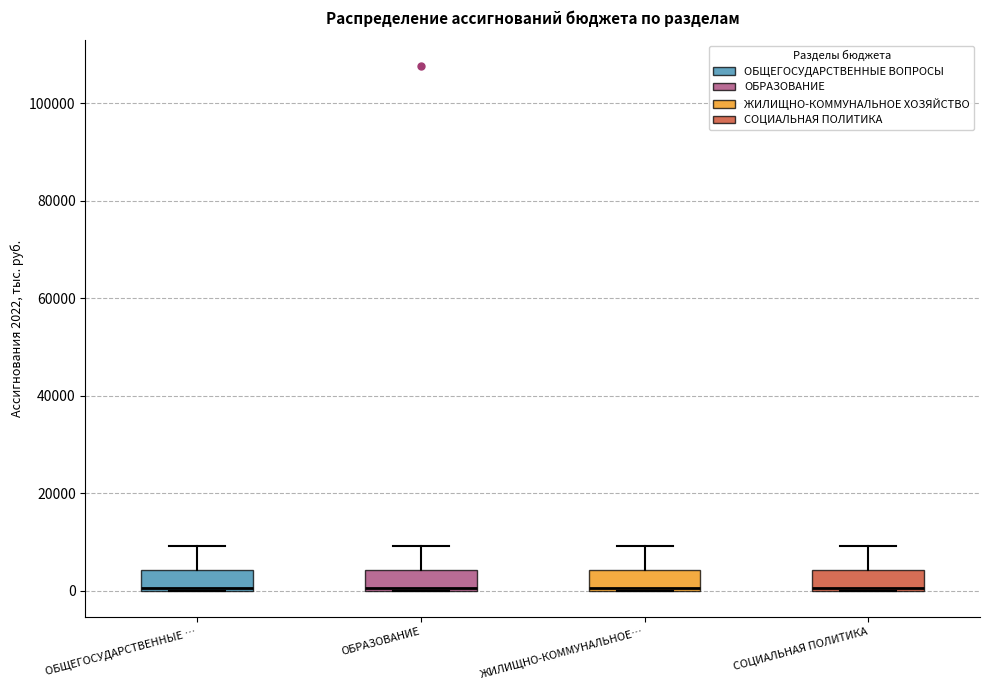

Reading left to right, read every box against the y-axis: the position of its median line, the range the box covers, and the ends of its whiskers. The values are not printed on the chart, so give them approximately, as read against the axis.

ОБЩЕГОСУДАРСТВЕННЫЕ …: median 0, box 0 to 4000, whiskers 0 to 10000
ОБРАЗОВАНИЕ: median 0, box 0 to 4000, whiskers 0 to 10000
ЖИЛИЩНО-КОММУНАЛЬНОЕ…: median 0, box 0 to 4000, whiskers 0 to 10000
СОЦИАЛЬНАЯ ПОЛИТИКА: median 0, box 0 to 4000, whiskers 0 to 10000